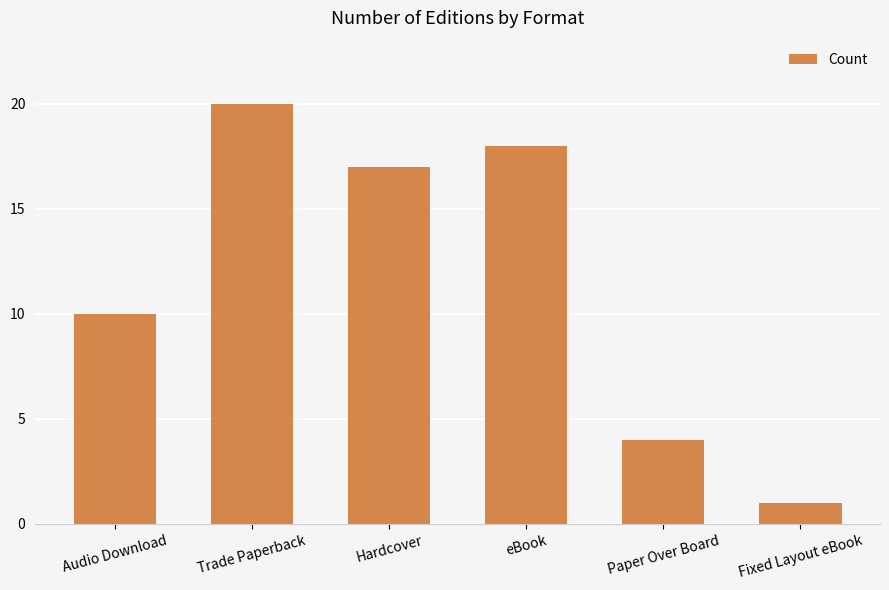

What is the difference between the maximum and second lowest values?

16